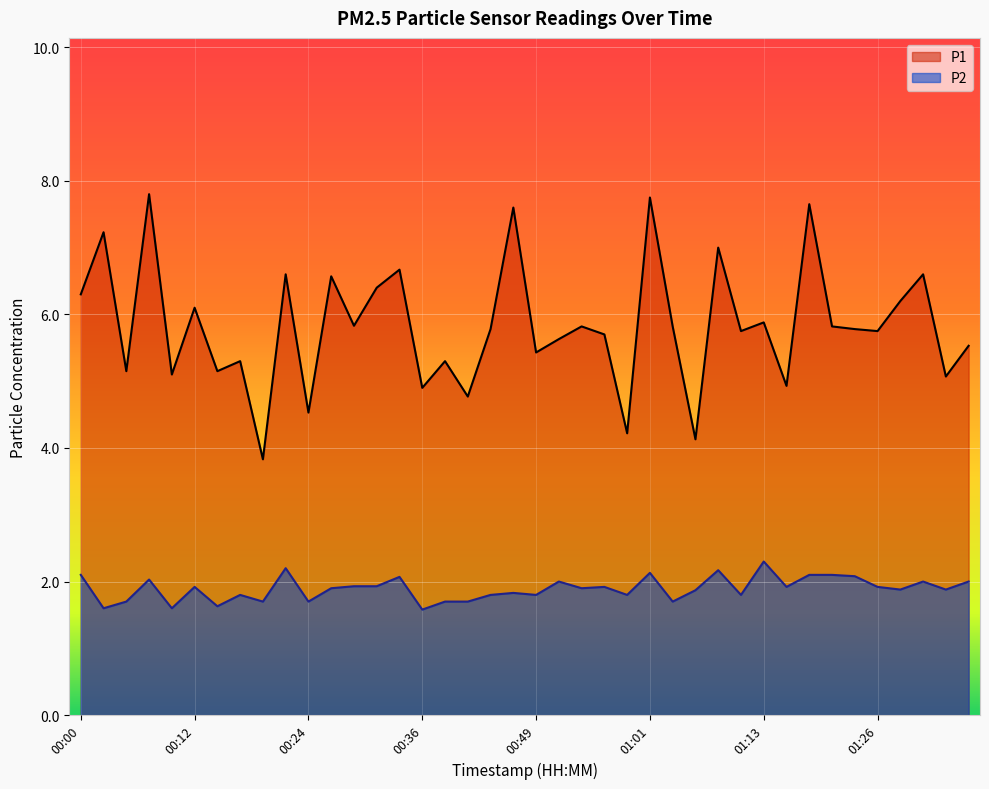

Which series changed the most between 00:46 and 01:28?

P1